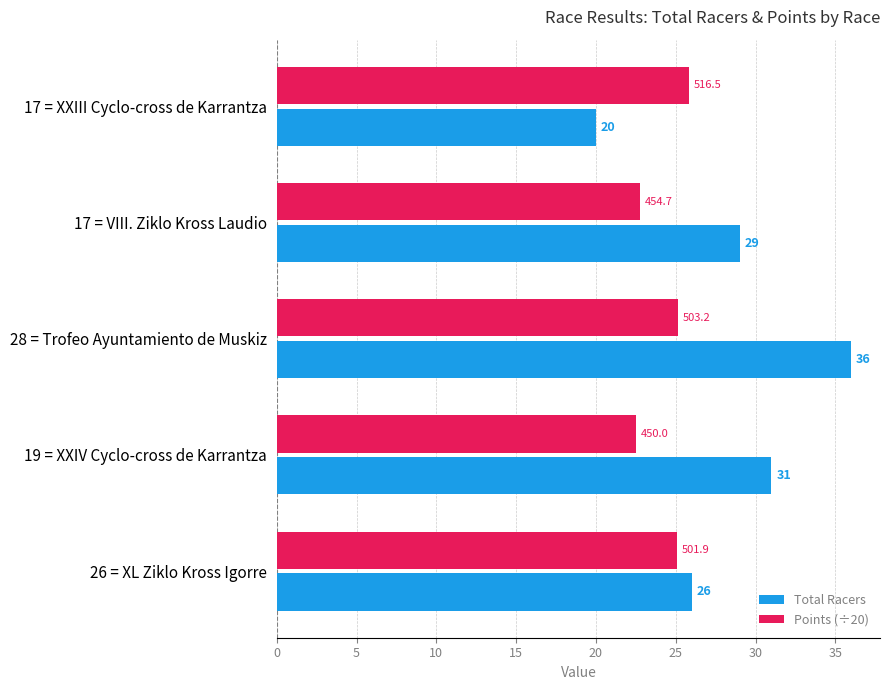

Which series has the largest total across all categories?

Total Racers